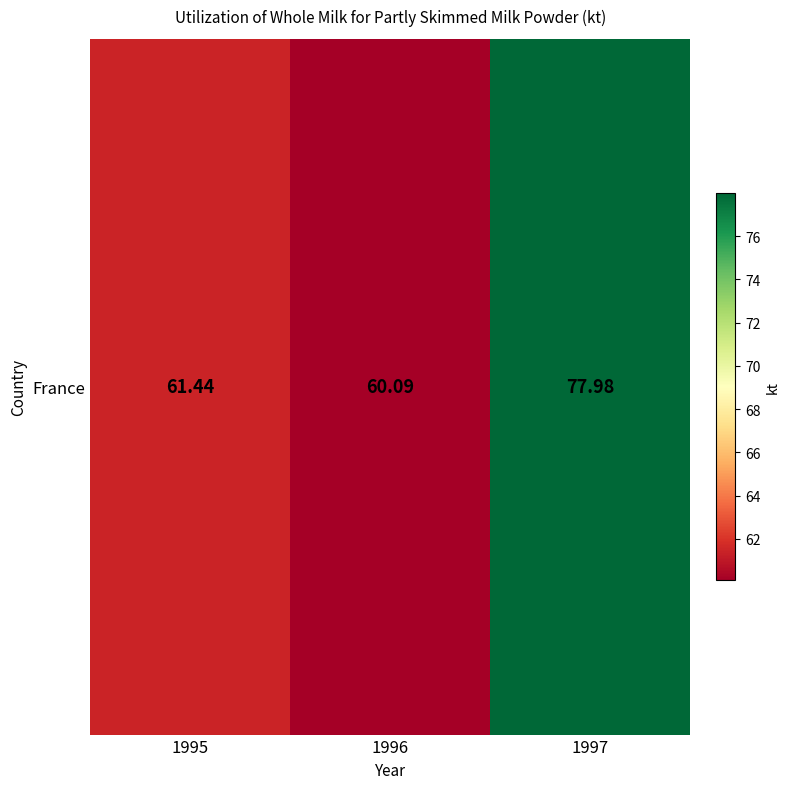

What is the greatest value displayed?

78.0